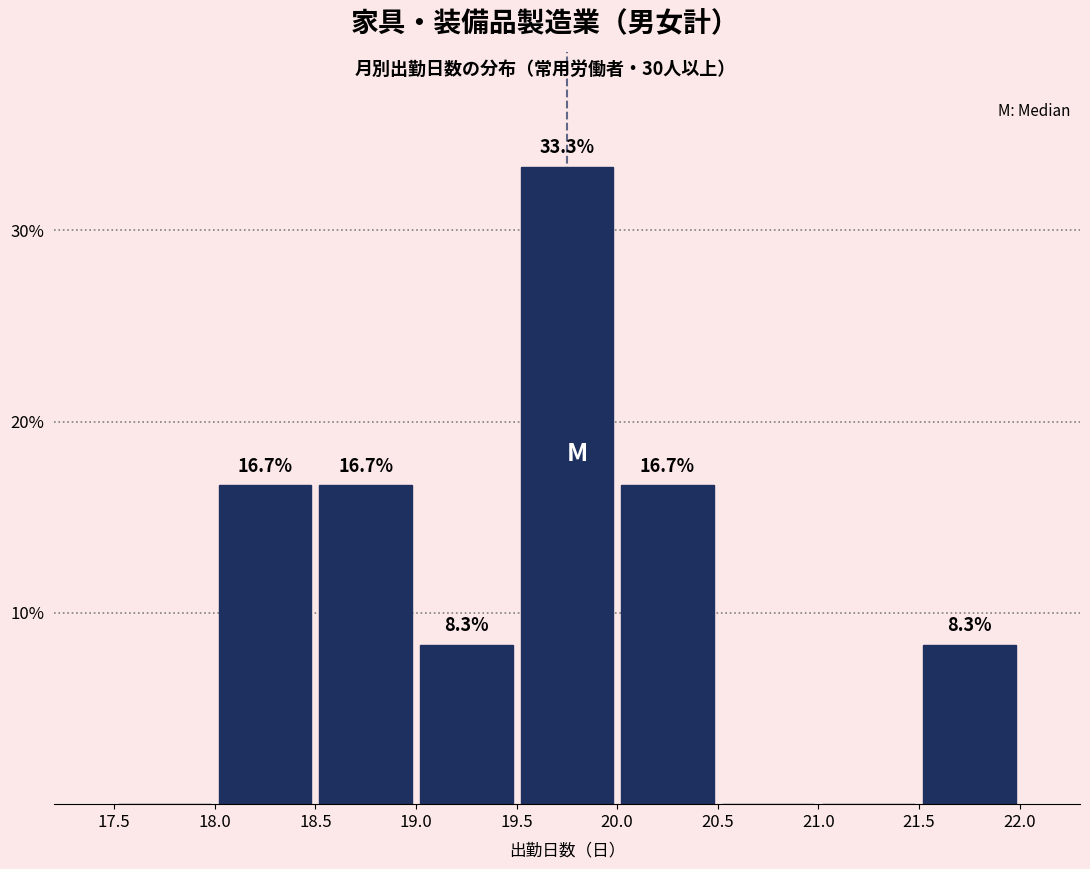

Which range on the x-axis has the tallest bar?

19.5 to 20.0